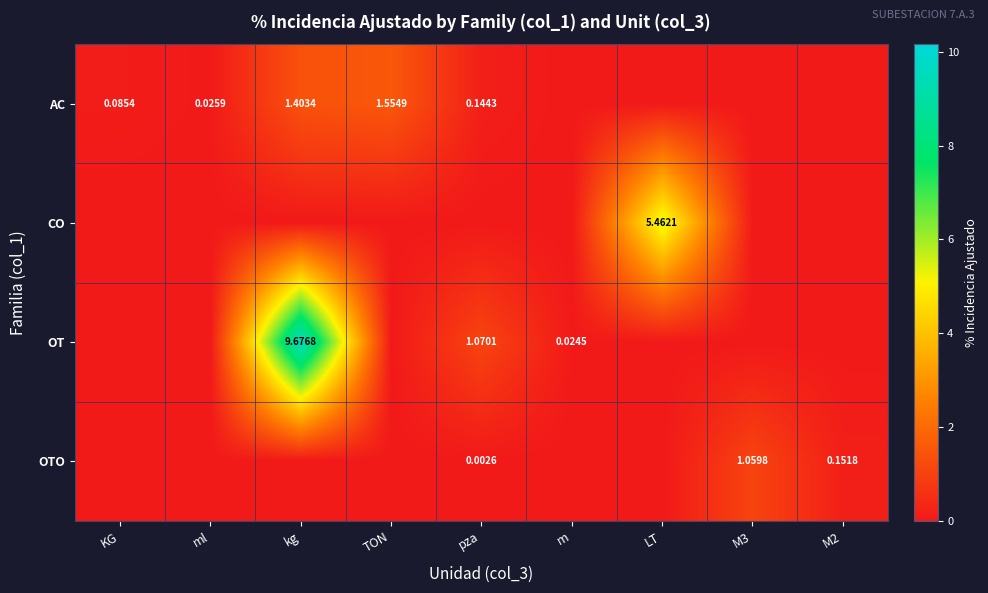

What is the total value across all series at M2?

0.2